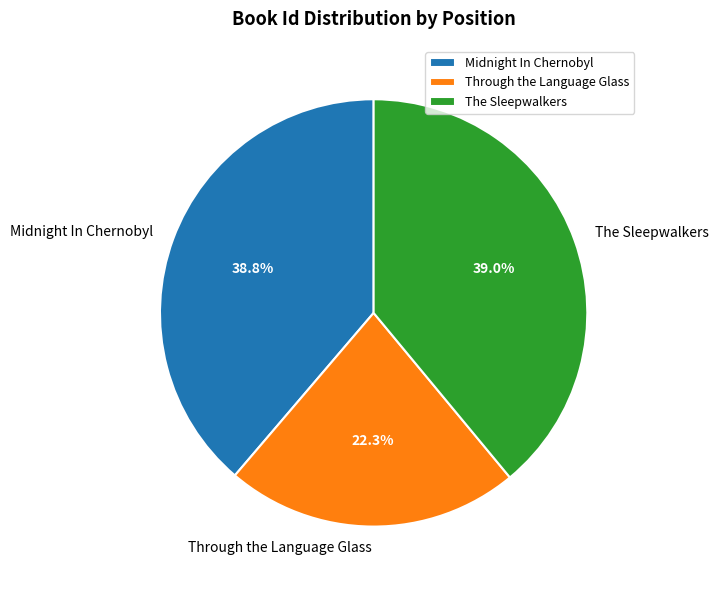

The Midnight In Chernobyl slice represents 34% of the pie. True or false?

False